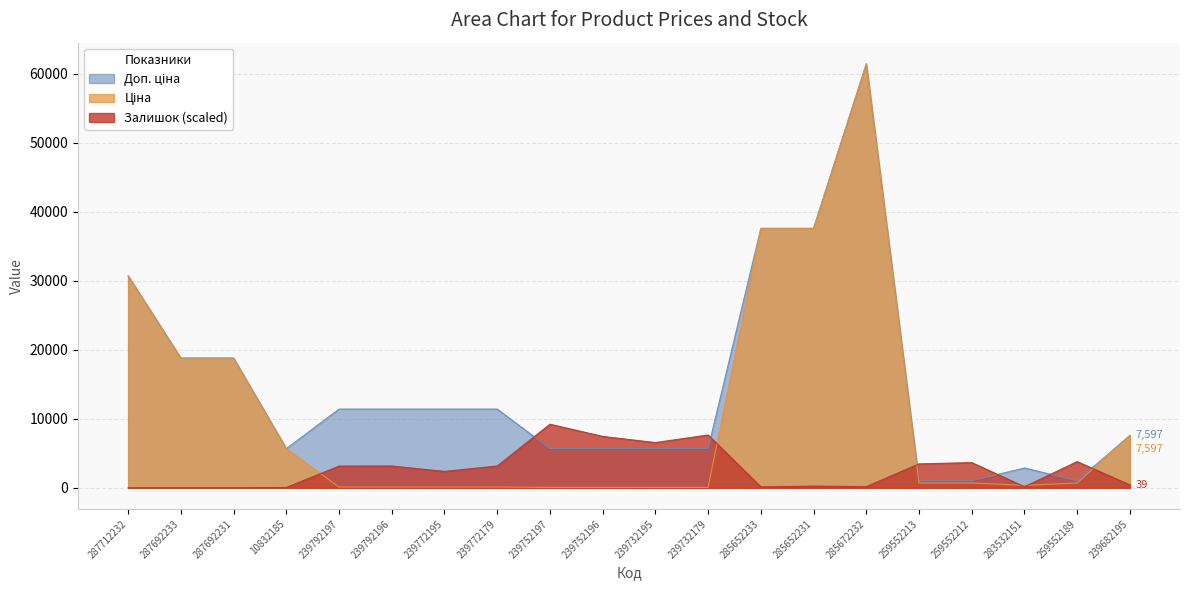

What is the difference between the highest and lowest values at 239792196?

11295.9